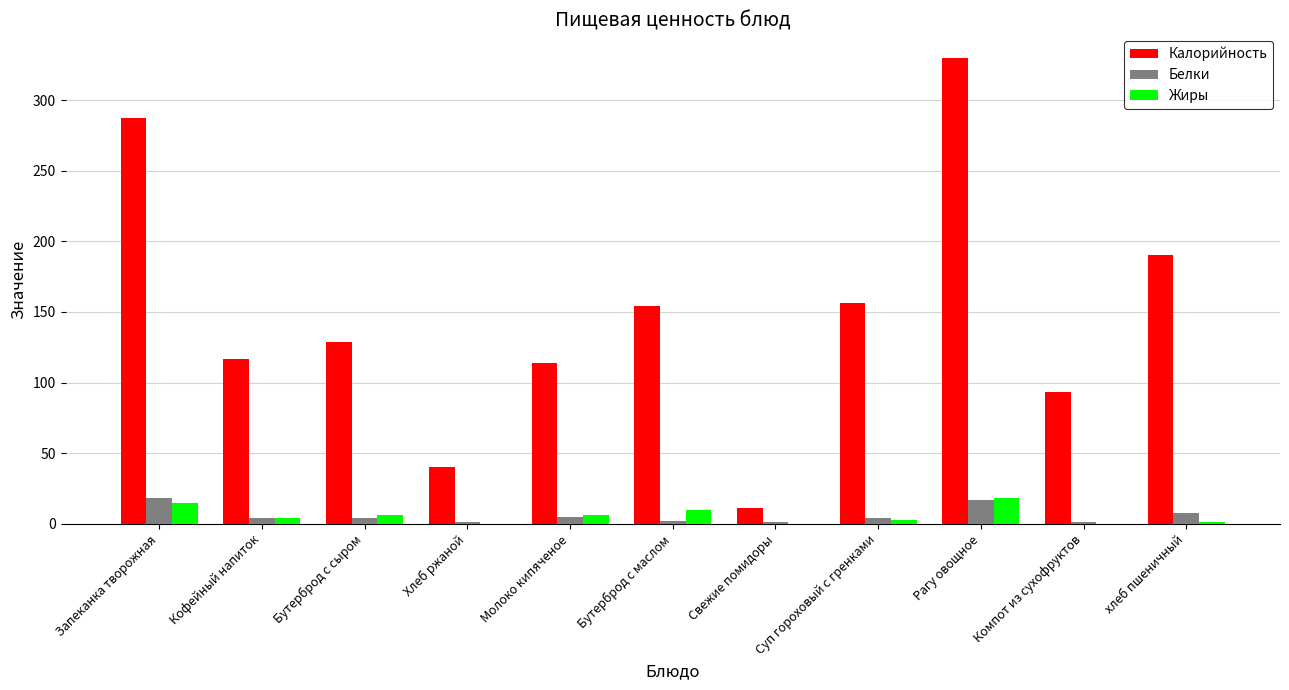

Which series changed the most between Суп гороховый с гренками and Рагу овощное?

Калорийность